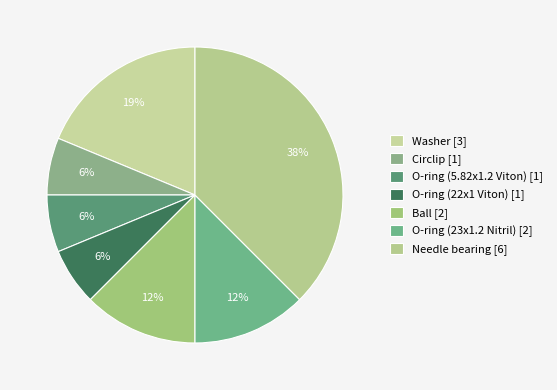

The Circlip slice represents 6% of the pie. True or false?

True